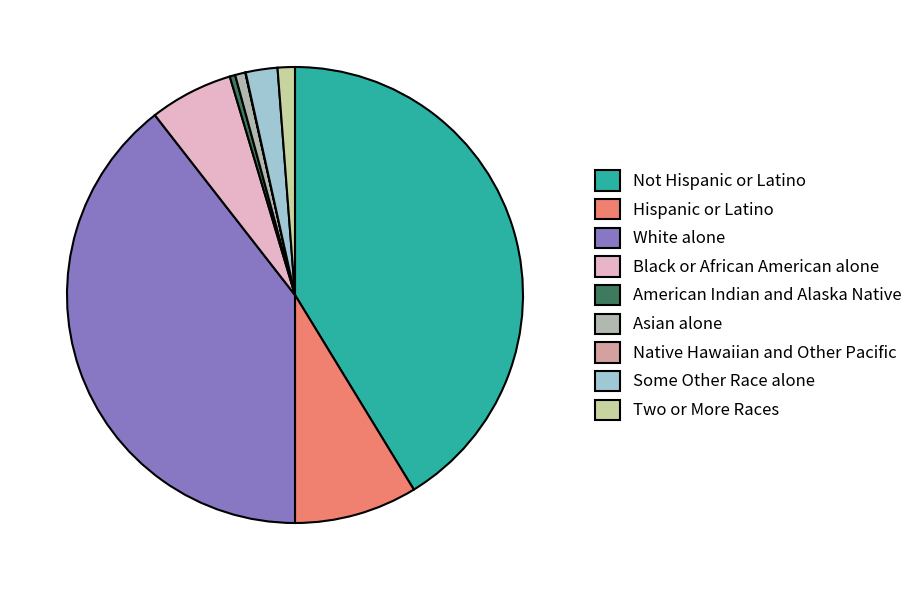

What is the largest slice in the pie chart?

Not Hispanic or Latino